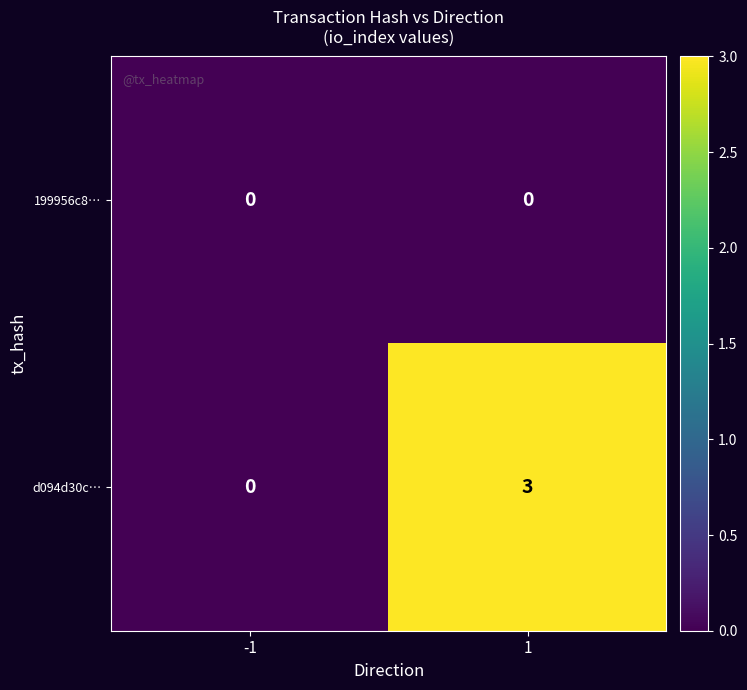

Rank the series by their maximum value, from lowest to highest.

199956c8…, d094d30c…